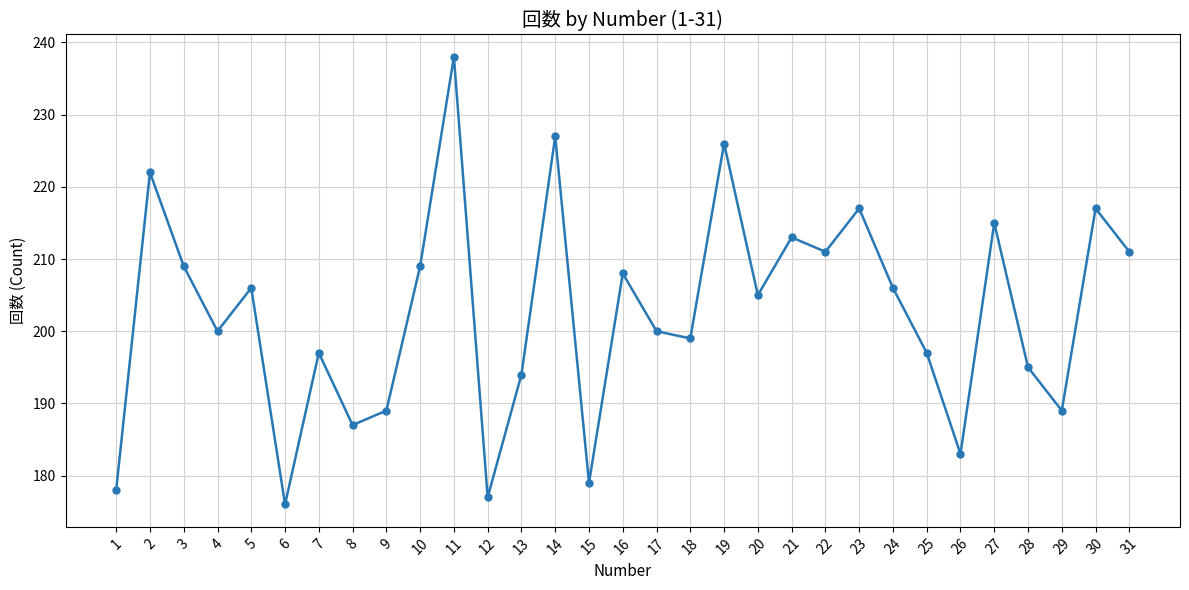

The value at 16 is 280. True or false?

False